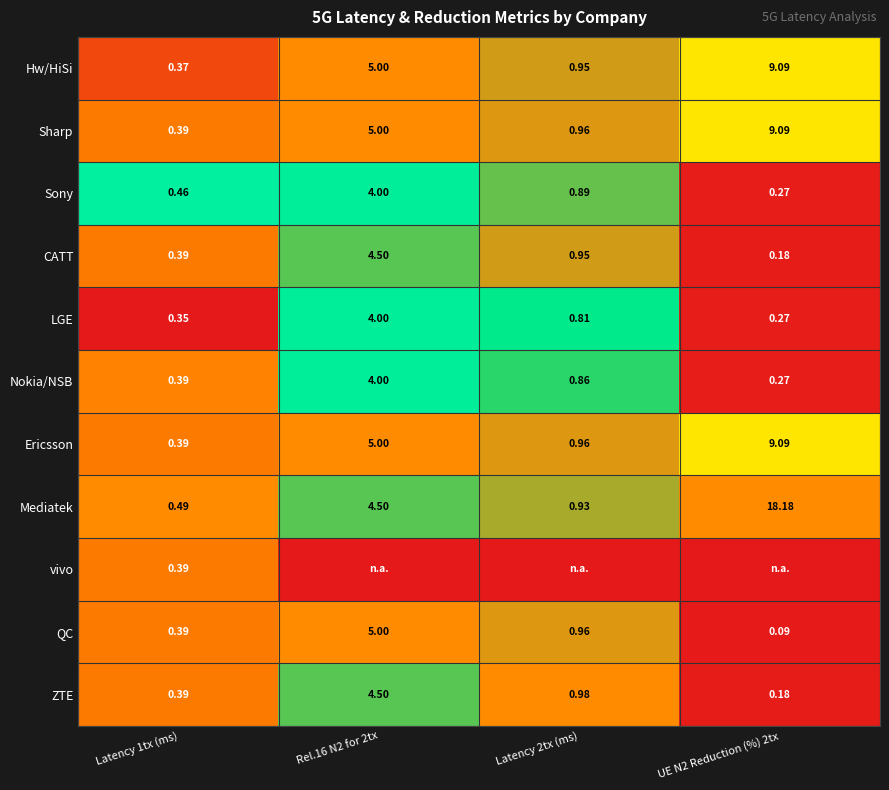

The value of CATT at UE N2 Reduction (%) 2tx is 0.0. True or false?

False